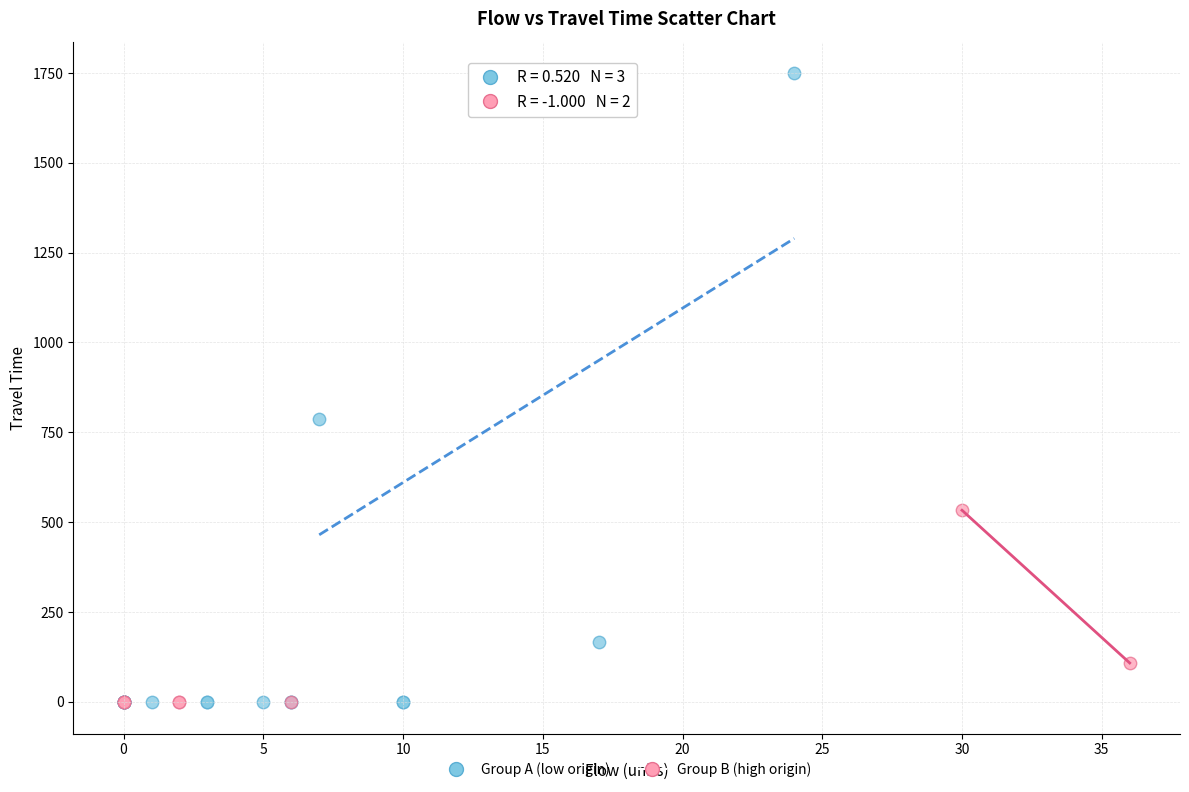

Which series has the largest Y range (max minus min)?

Group A (low origin)